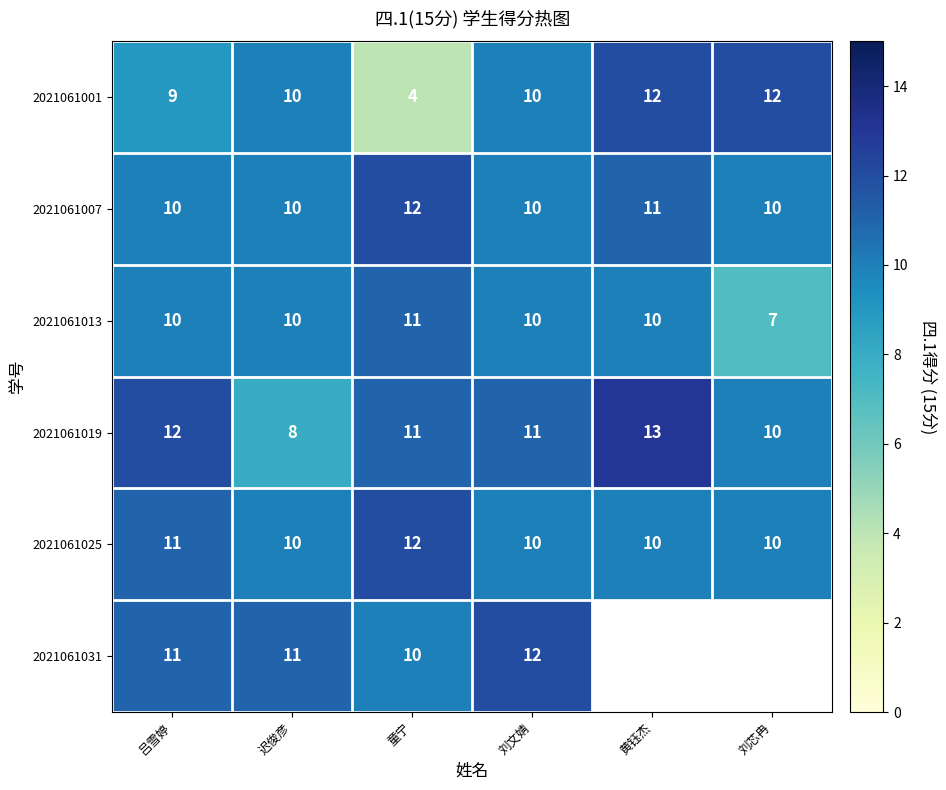

How many values in the 2021061025 series exceed 10?

2